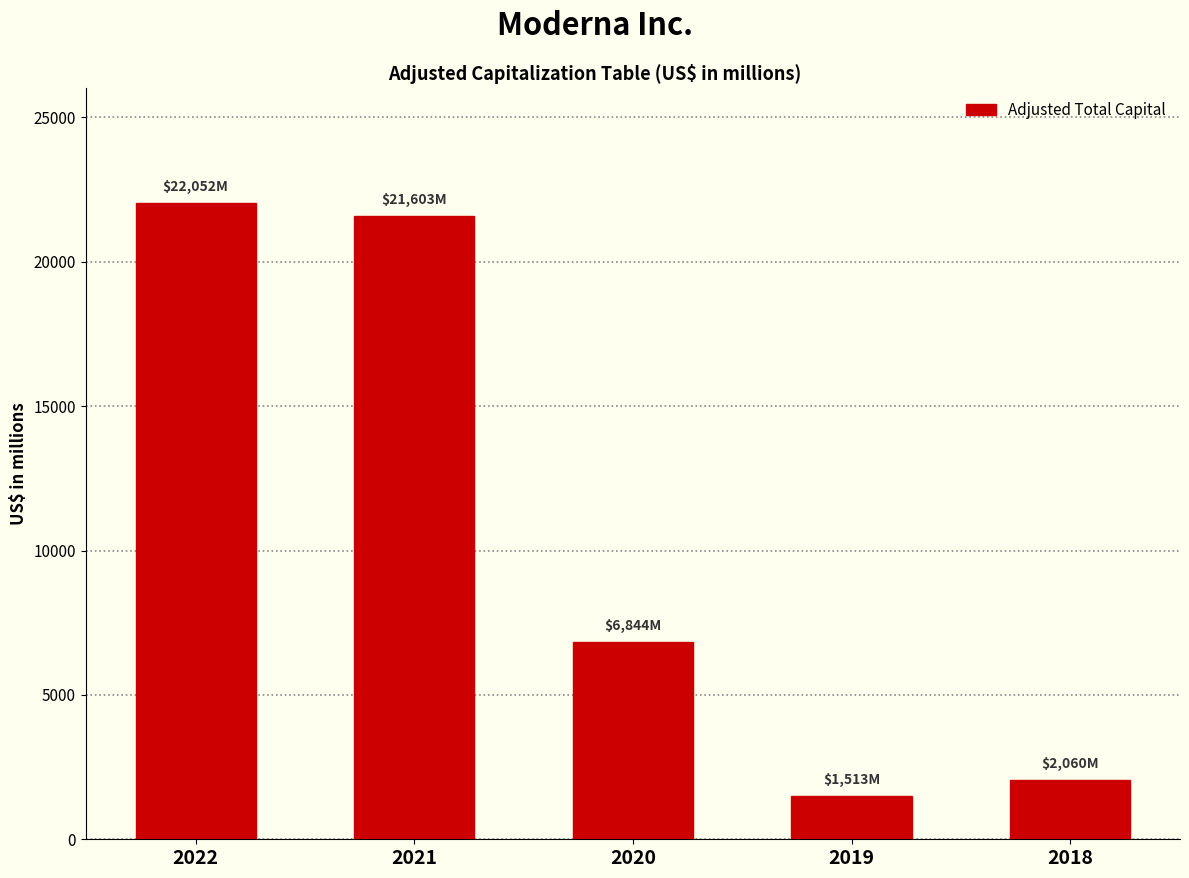

Reading left to right, extract all data points from this chart.

2022=22052	2021=21603	2020=6844	2019=1513	2018=2060